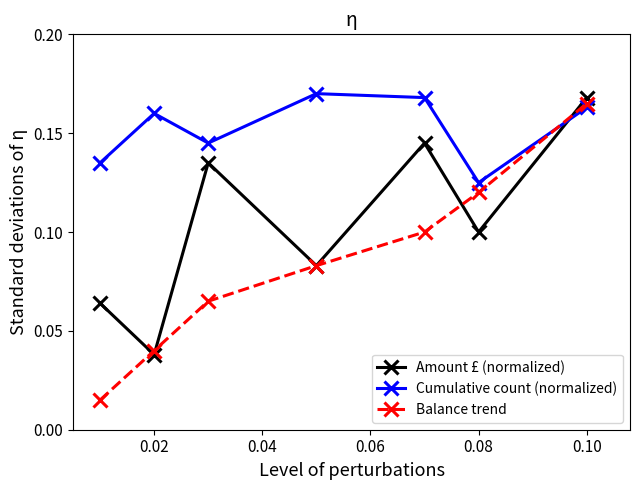

In Amount £ (normalized), how many points are lower than both neighbors (excluding endpoints)?

3